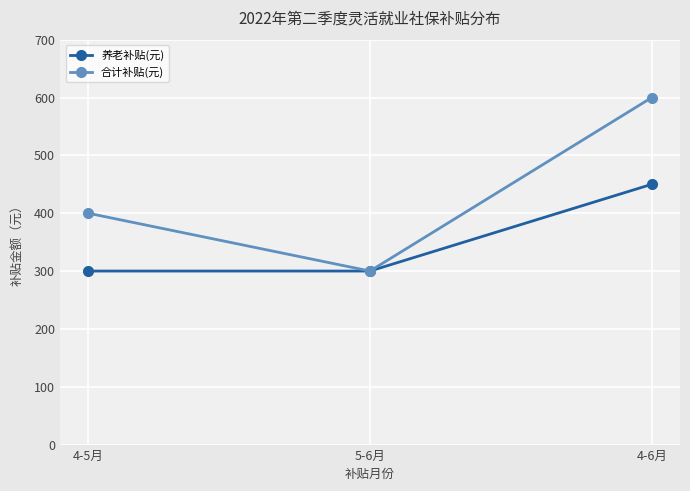

What is the label of the 3rd point from the right?

4-5月